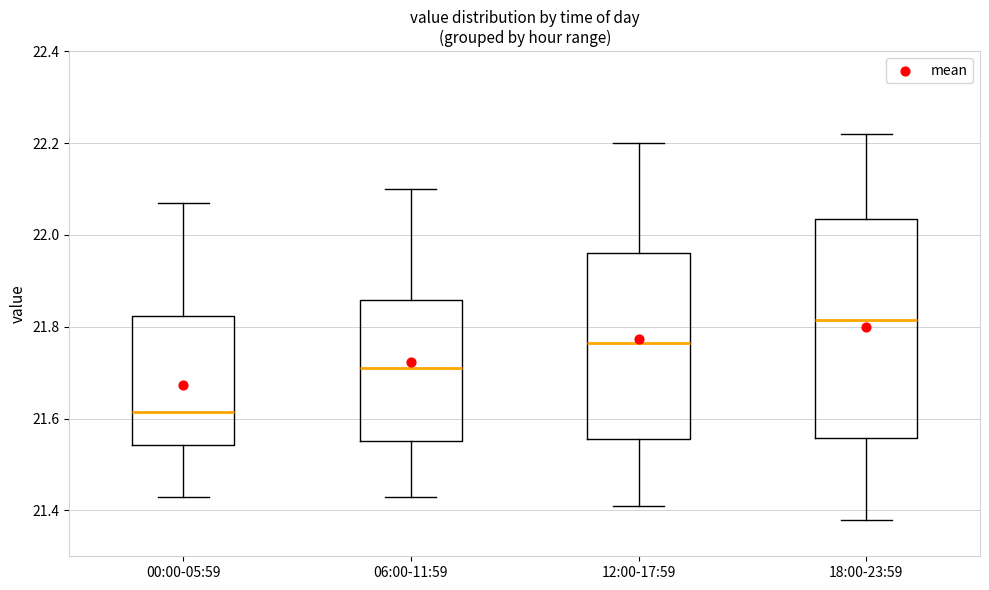

Reading left to right, read every box against the y-axis: the position of its median line, the range the box covers, and the ends of its whiskers. The values are not printed on the chart, so give them approximately, as read against the axis.

00:00-05:59: median 21.62, box 21.54 to 21.82, whiskers 21.44 to 22.08
06:00-11:59: median 21.72, box 21.56 to 21.86, whiskers 21.44 to 22.10
12:00-17:59: median 21.76, box 21.56 to 21.96, whiskers 21.42 to 22.20
18:00-23:59: median 21.82, box 21.56 to 22.04, whiskers 21.38 to 22.22